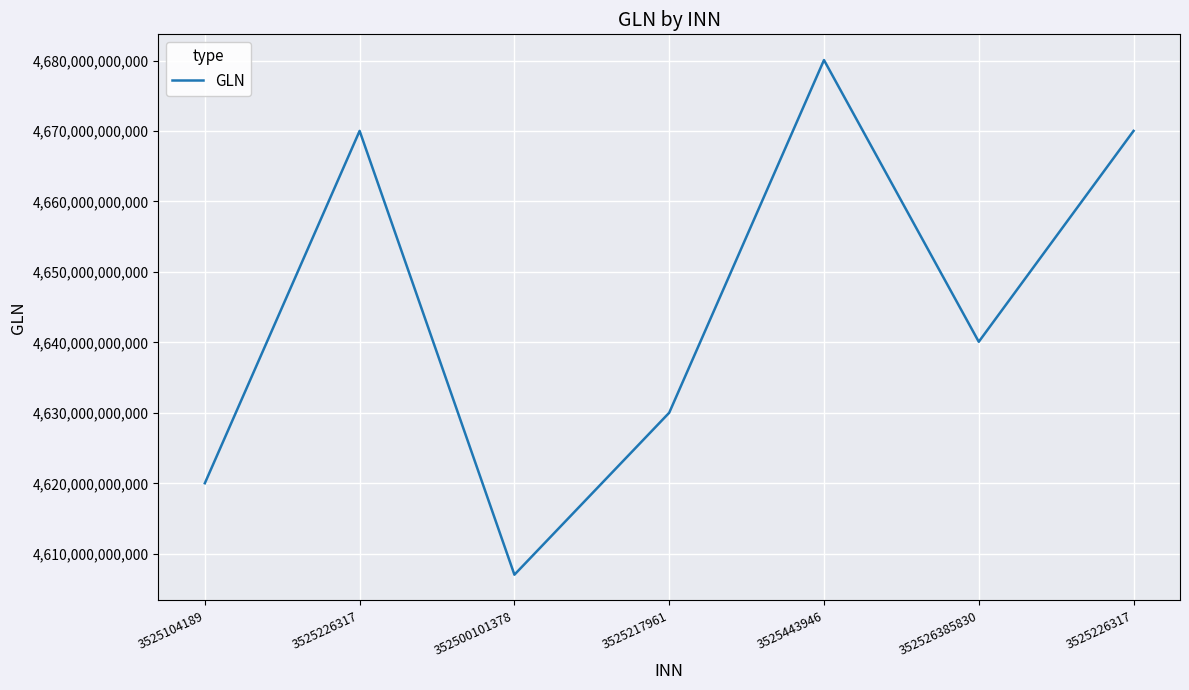

What is the maximum value shown in the chart?

4680066519997